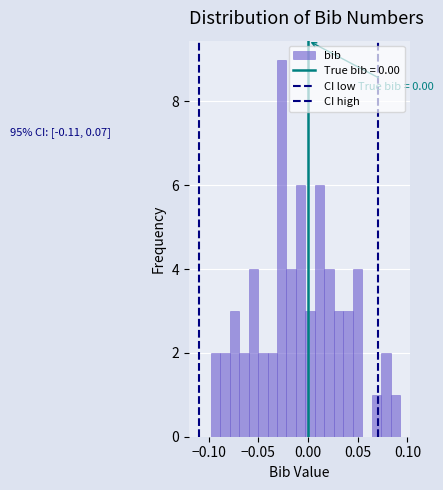

Around what value on the x-axis is the tallest bar? Give the approximate position of its centre, as read against the axis.

-0.025